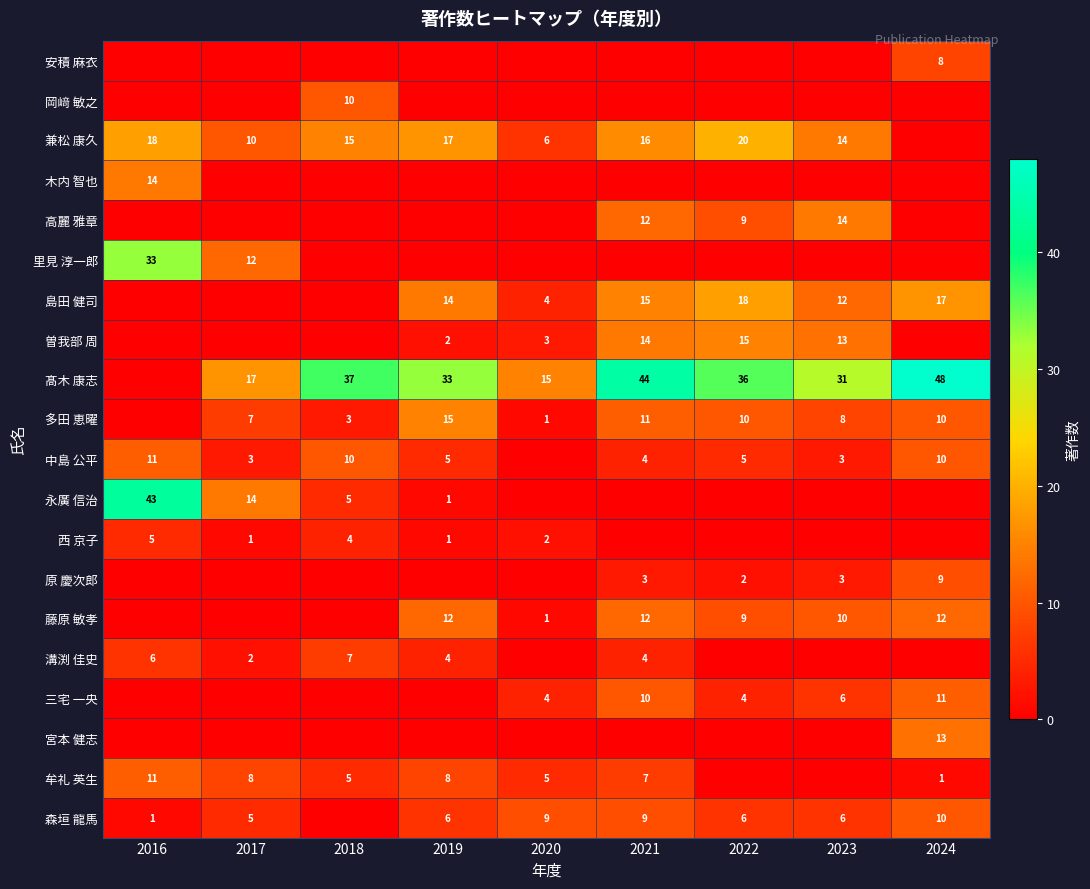

At which category is the sum across all series the highest?

2021